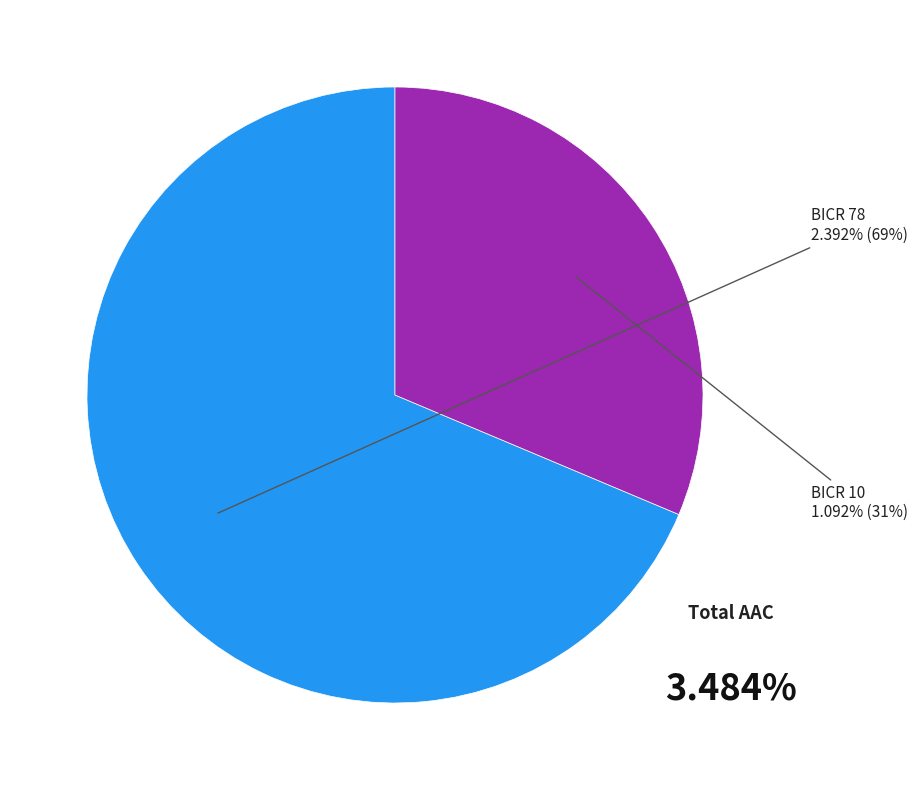

Does BICR 10 account for over 50% of the chart?

No